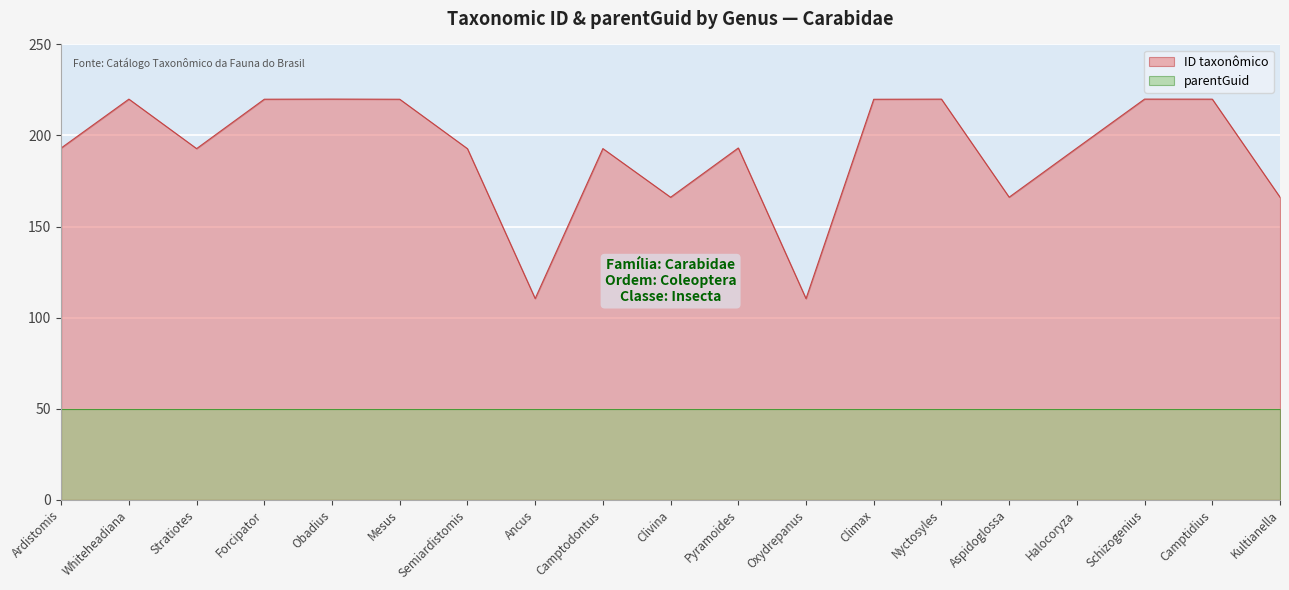

What is the value of the 15th point from the left?

166.1